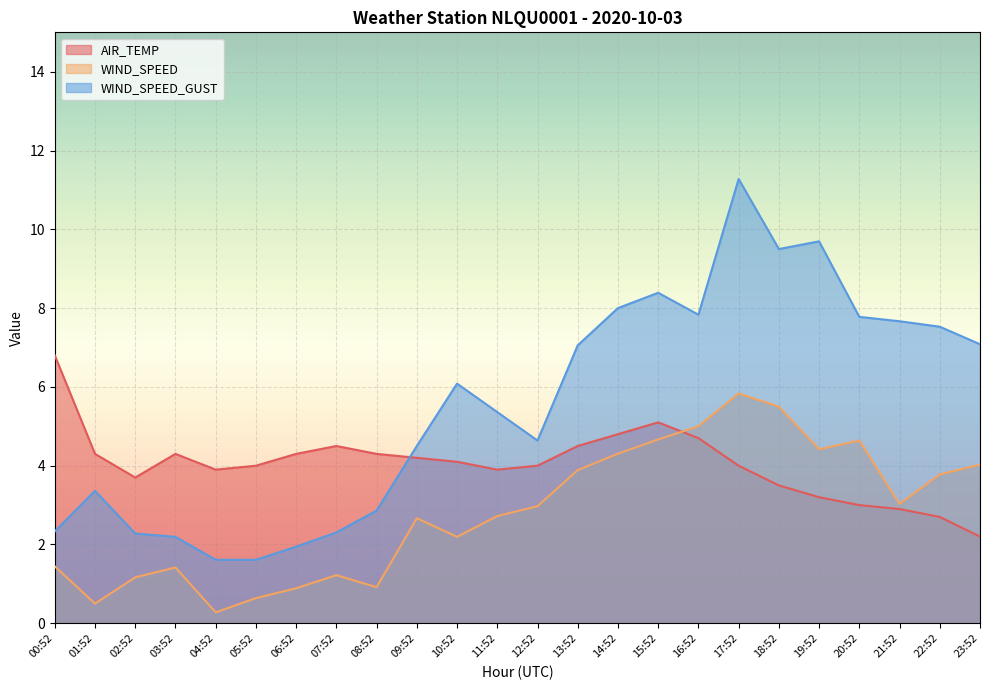

Which series changed the most between 11:52 and 23:52?

WIND_SPEED_GUST